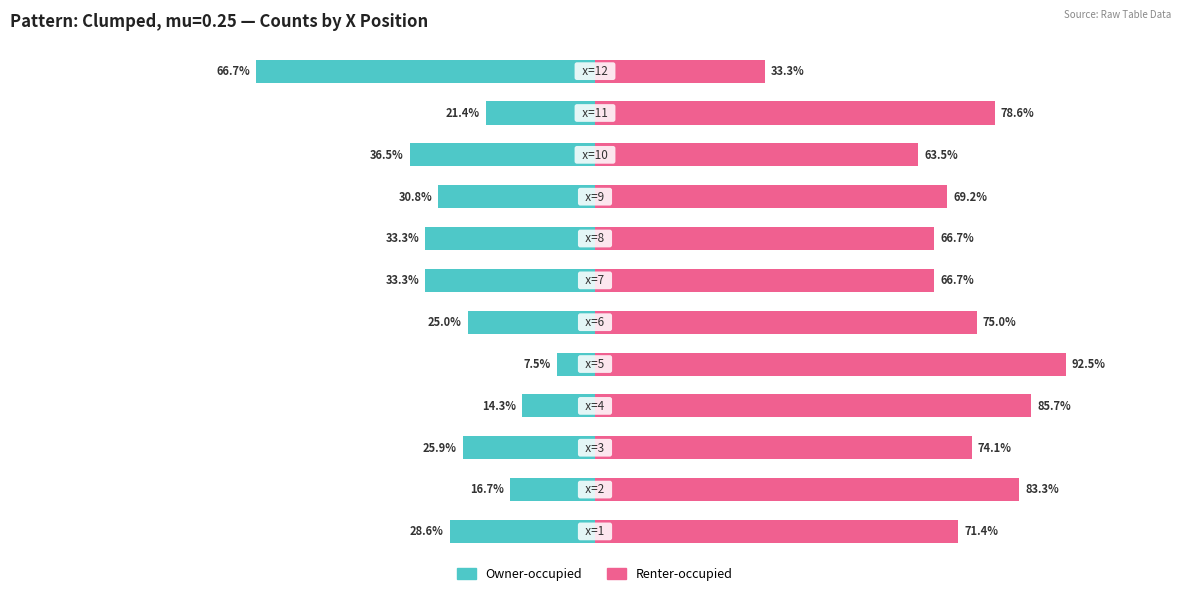

At how many categories does at least one series exceed 76?

4